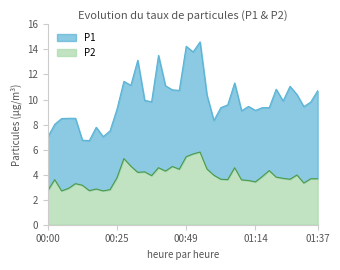

What is the sum of all P2 values?

154.9